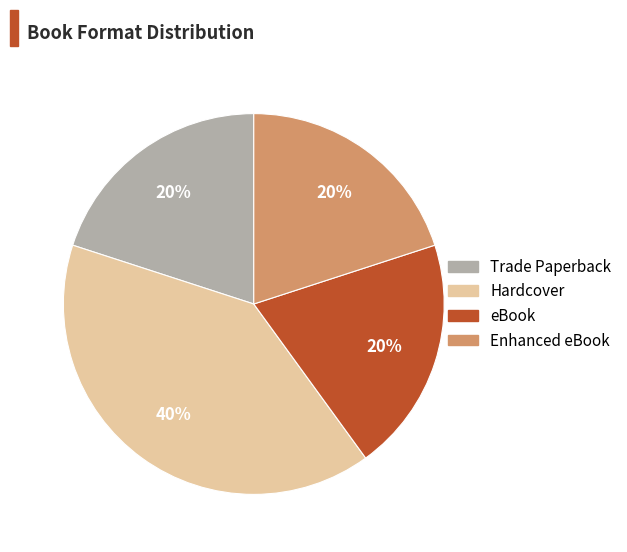

Count the number of slices in the pie.

4